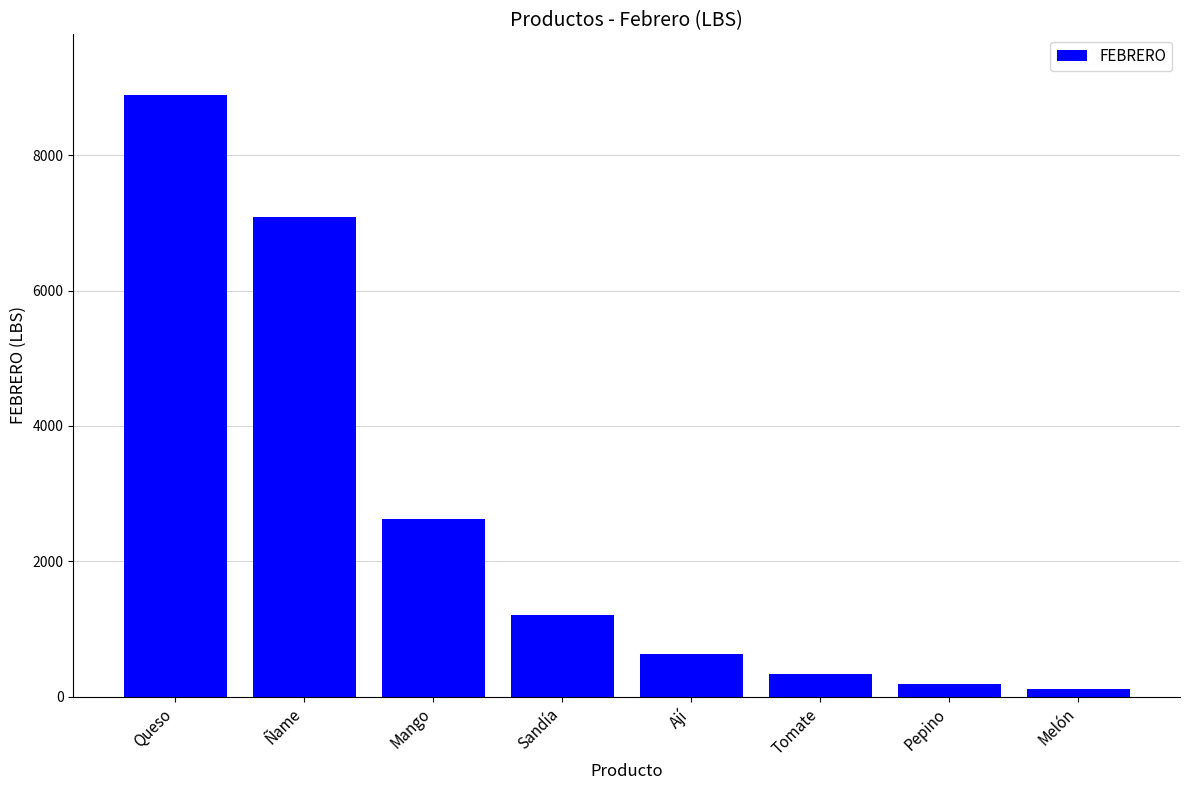

True or false: the data shows 605 at Mango.

False